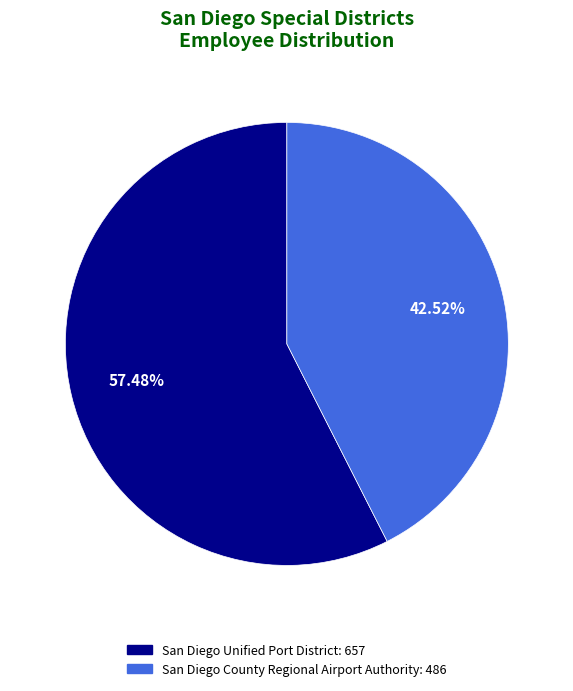

What is the ratio of the value at San Diego Unified Port District to the value at San Diego County Regional Airport Authority?

1.4